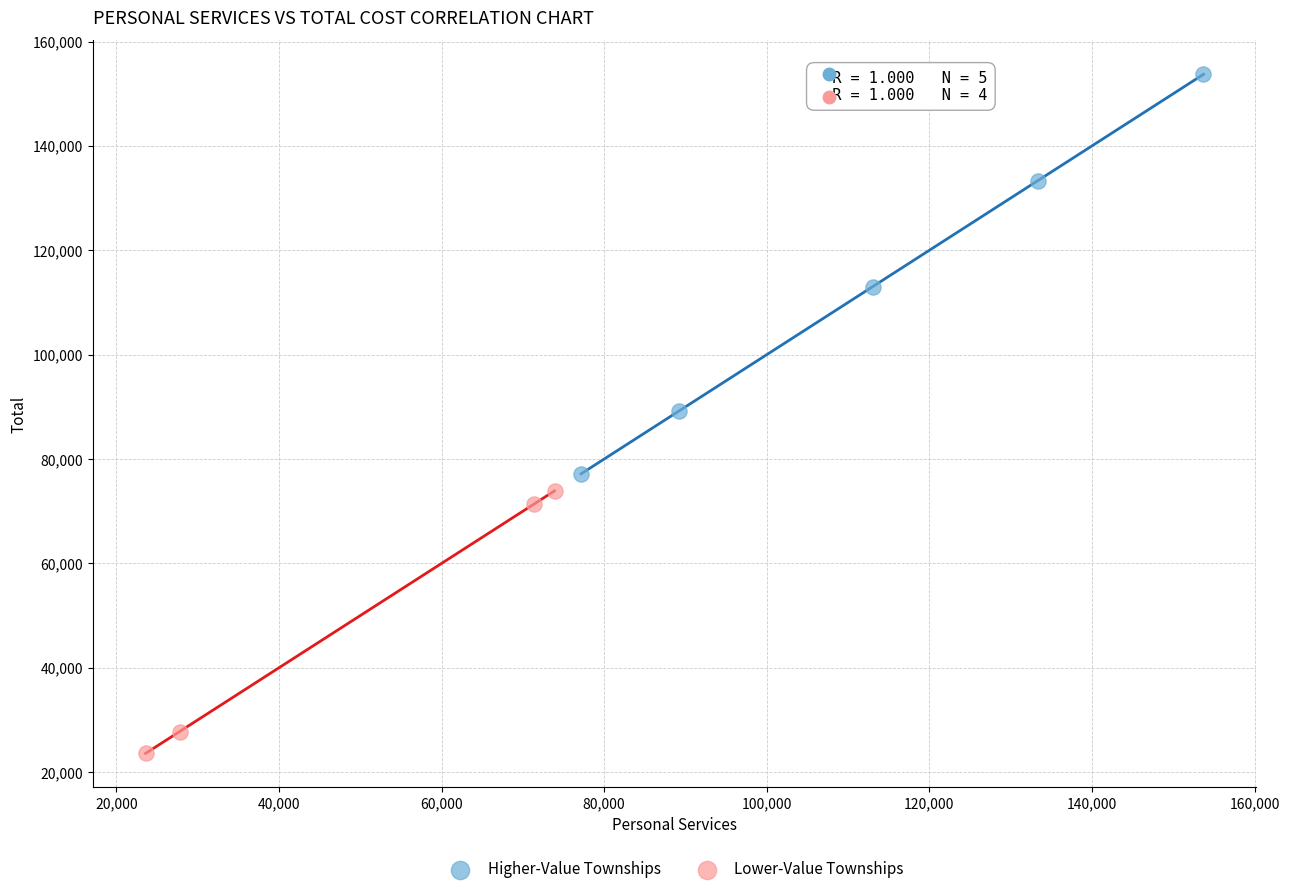

What are all the series names shown in the legend?

Higher-Value Townships, Lower-Value Townships